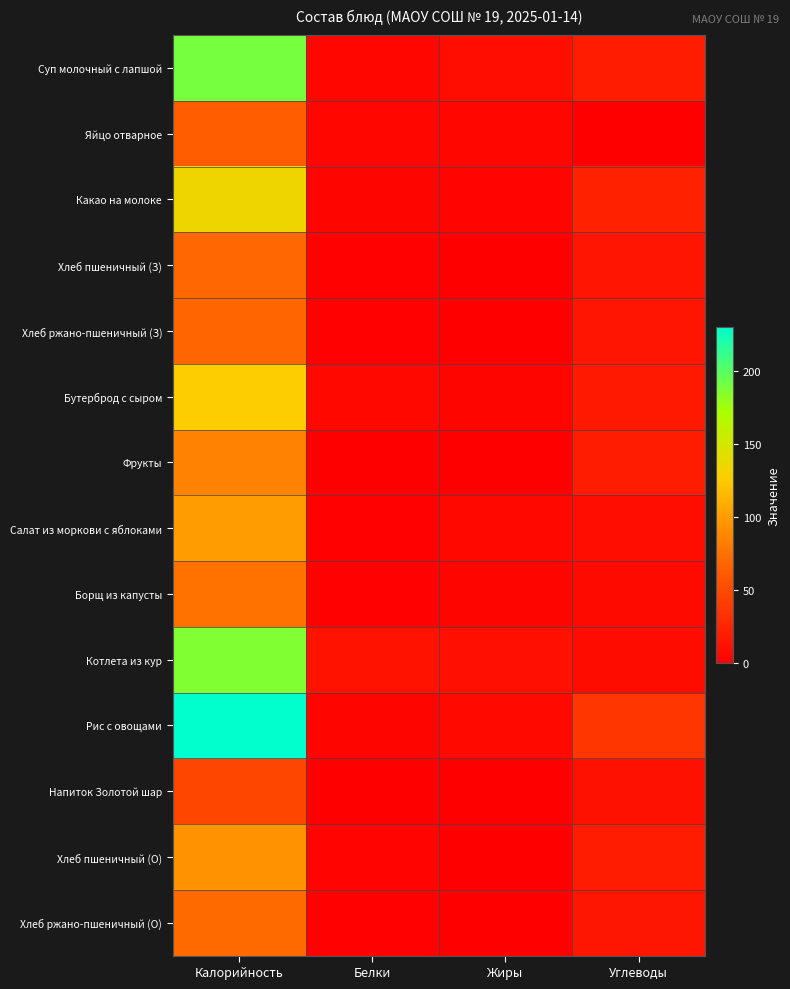

At Калорийность, list the series in order from smallest to largest.

Напиток Золотой шар, Яйцо отварное, Хлеб ржано-пшеничный (З), Хлеб пшеничный (З), Хлеб ржано-пшеничный (О), Борщ из капусты, Фрукты, Хлеб пшеничный (О), Салат из моркови с яблоками, Бутерброд с сыром, Какао на молоке, Котлета из кур, Суп молочный с лапшой, Рис с овощами